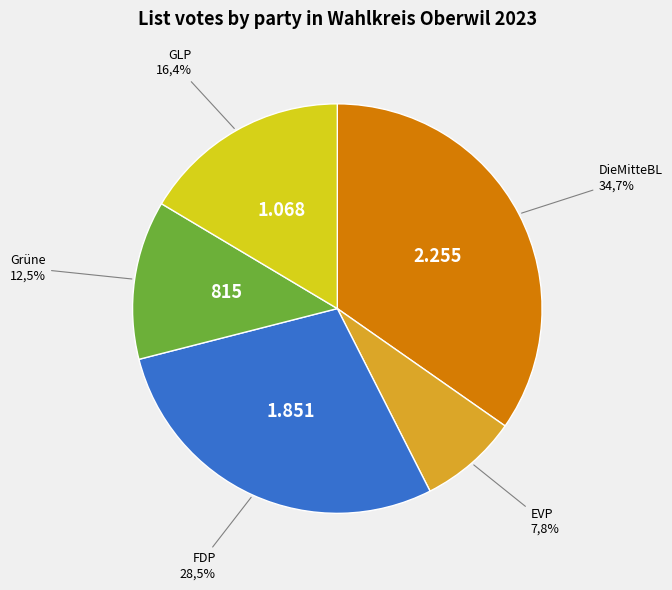

Which category has the biggest portion of the pie?

DieMitteBL